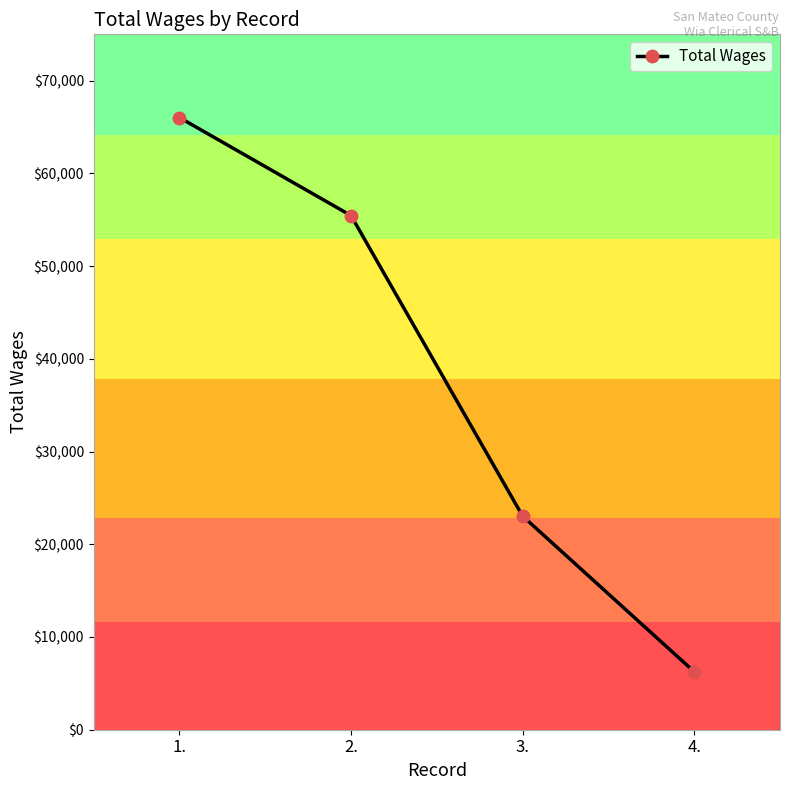

What is the sum of the values at 3. and 4.?

29294